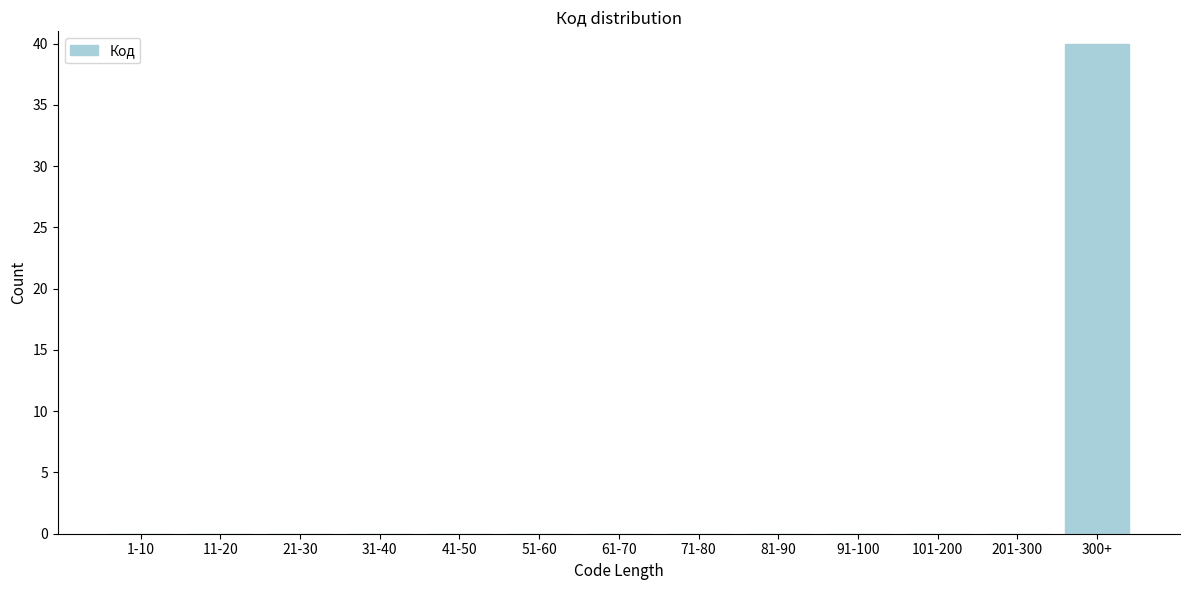

Reading left to right, list all the values displayed in this chart.

1-10=0	11-20=0	21-30=0	31-40=0	41-50=0	51-60=0	61-70=0	71-80=0	81-90=0	91-100=0	101-200=0	201-300=0	300+=40